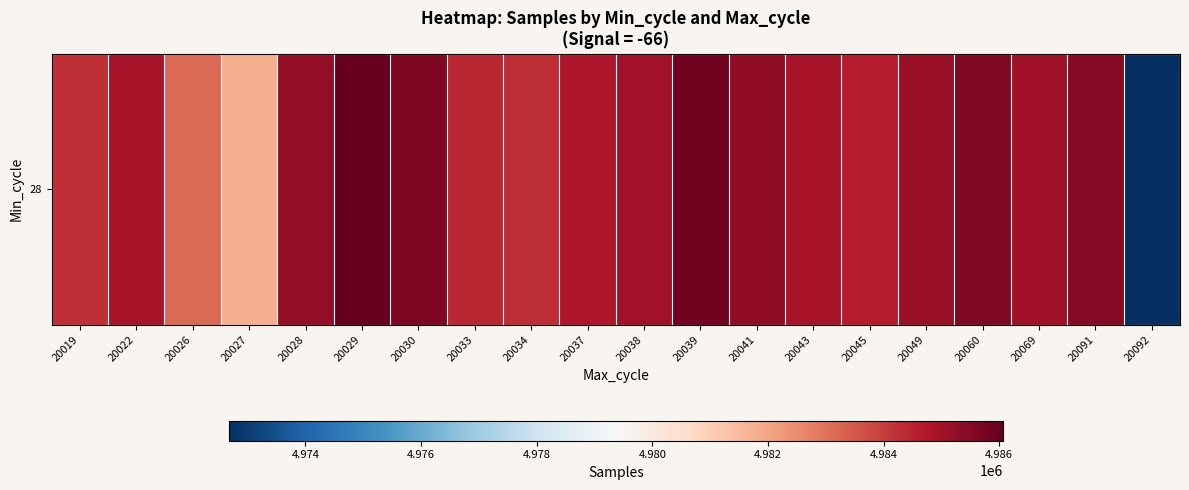

At which category does the chart reach its peak across all series?

20029